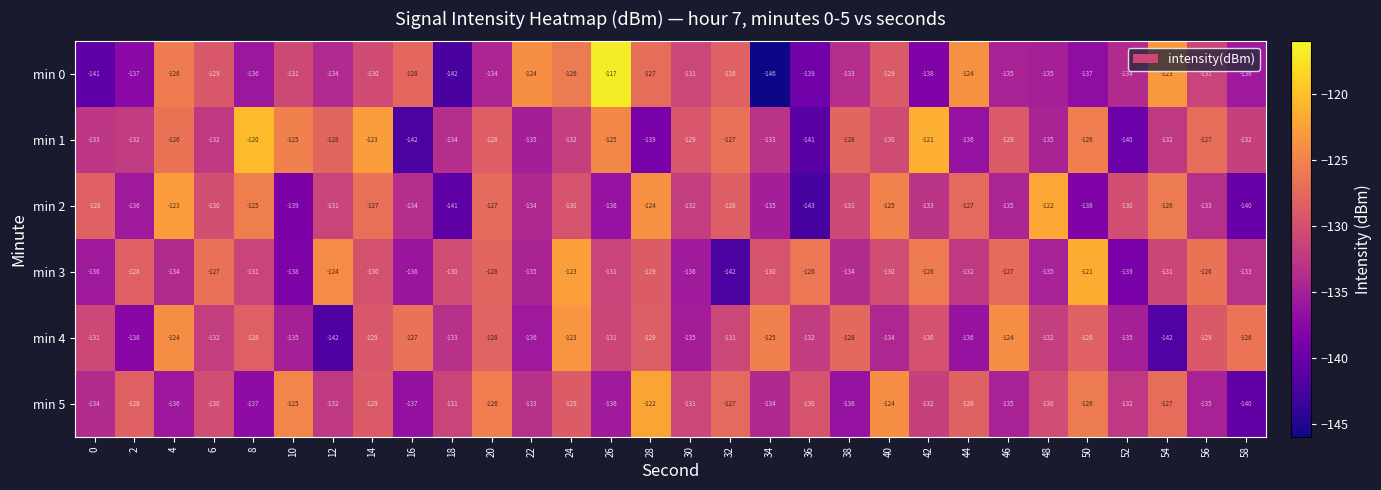

What value does the min 4 series have at 18?

-133